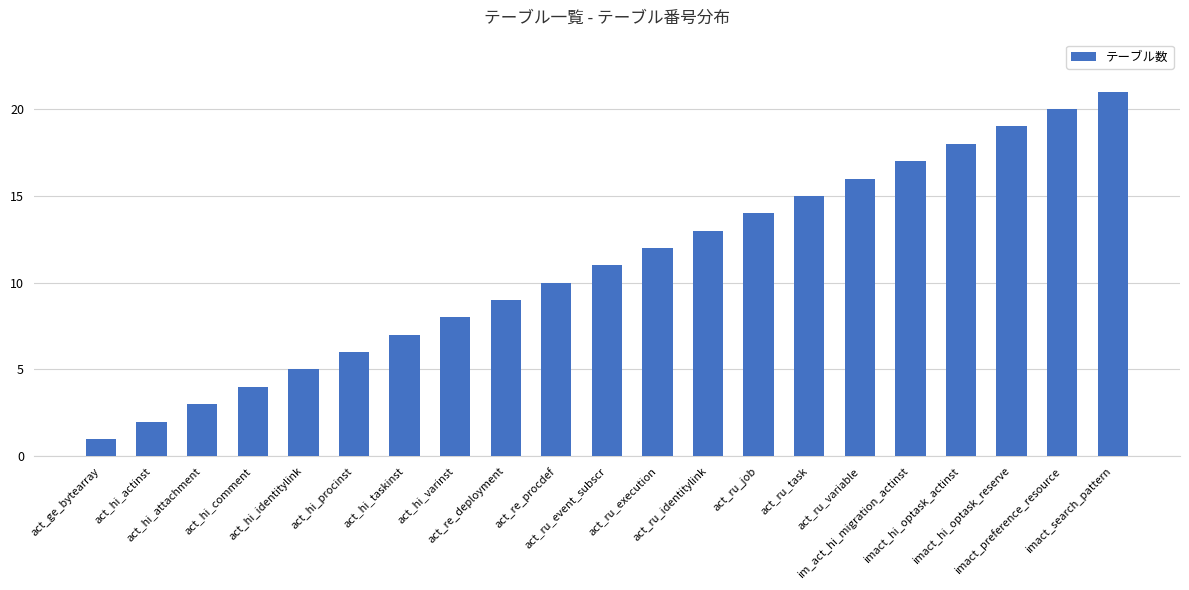

What is the sum of the values at act_hi_comment and act_hi_varinst?

12